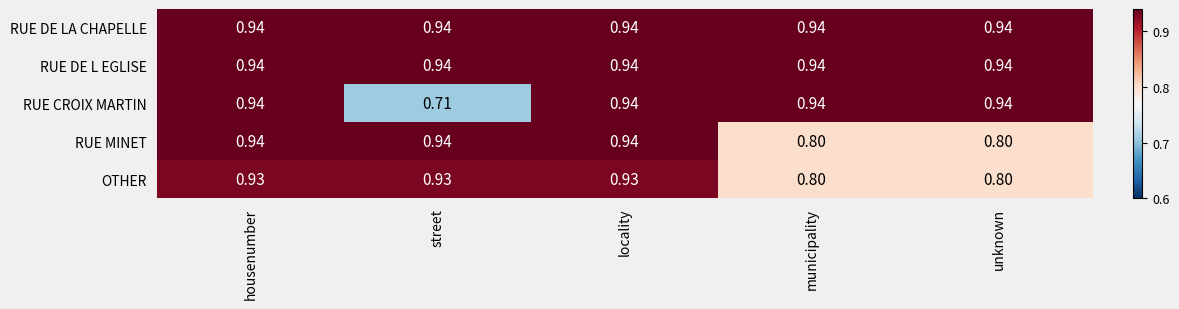

Between housenumber and unknown, which series saw the biggest shift?

RUE MINET